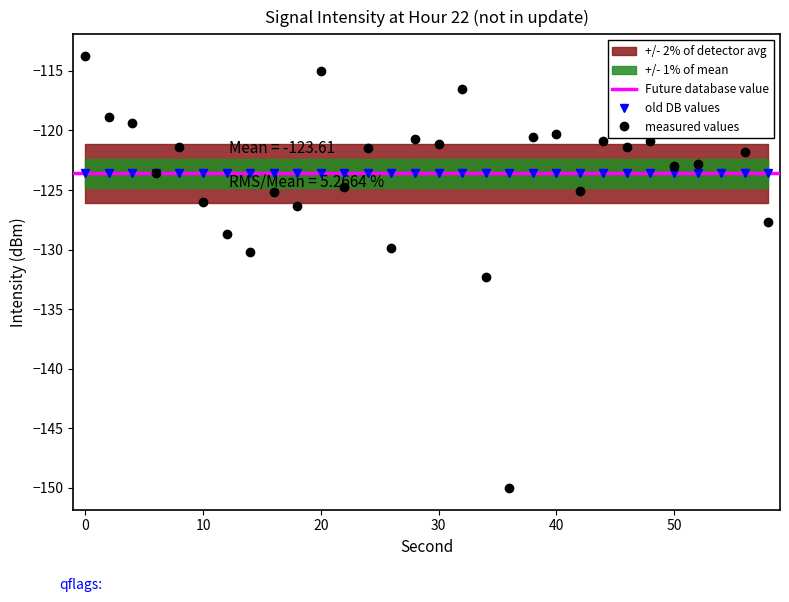

List the labels in order of value, smallest first.

36, 34, 14, 26, 12, 58, 18, 10, 16, 42, 22, 6, 50, 52, 56, 24, 8, 46, 30, 44, 48, 28, 38, 40, 4, 2, 54, 32, 20, 0